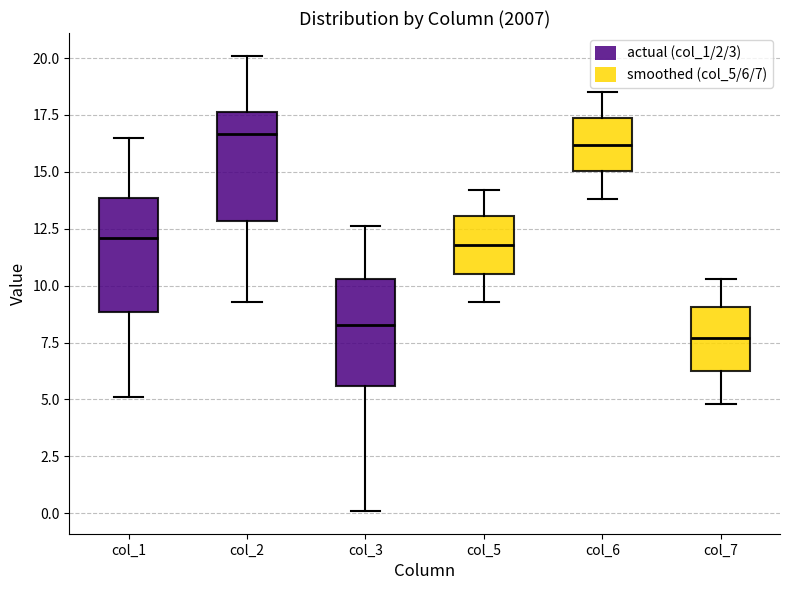

Which box has the lowest median line?

col_7